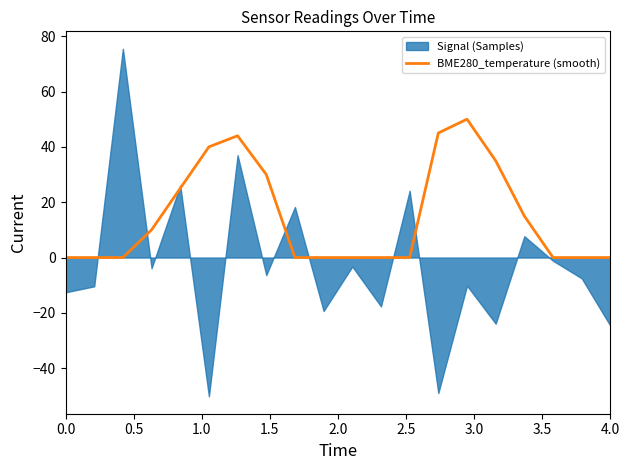

The value of BME280_temperature (smooth) at 4.0 is 0. True or false?

True